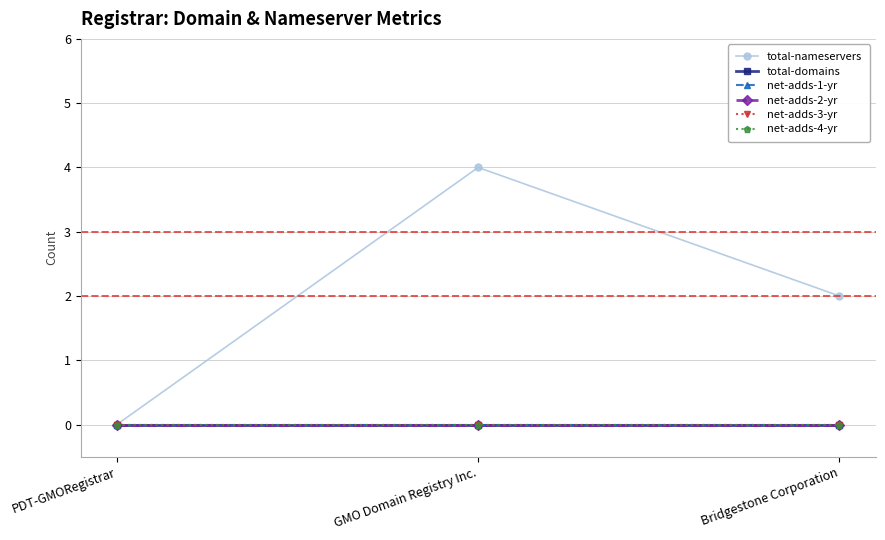

Does the chart display data point markers on the line(s)?

Yes